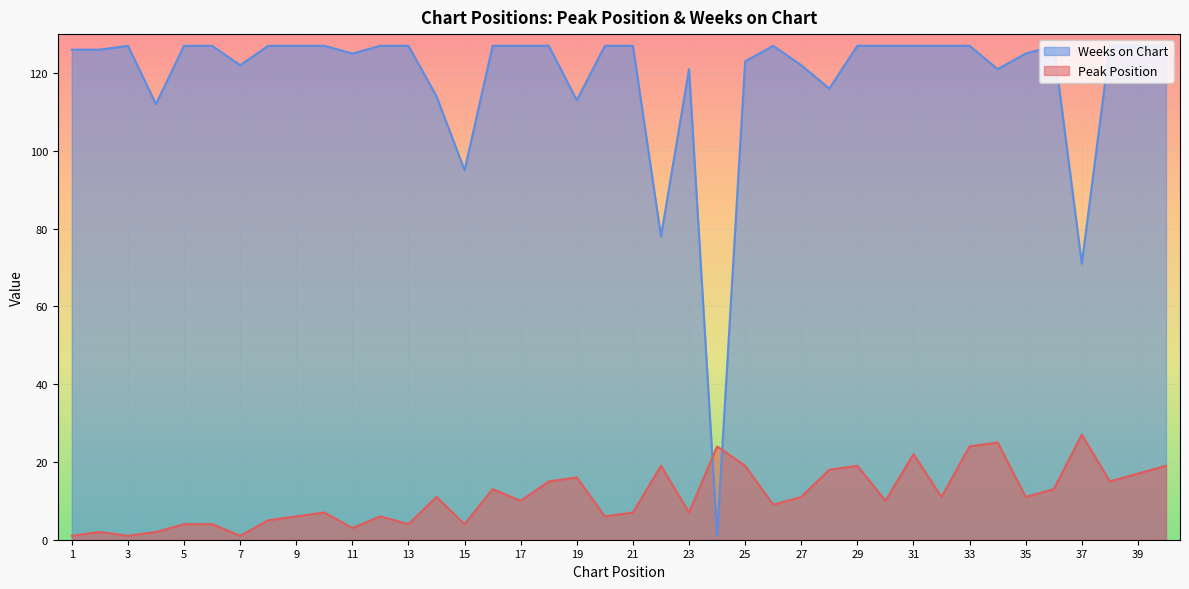

What is the greatest value displayed?

127